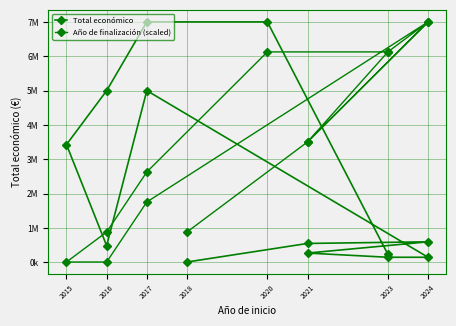

Reading left to right, list all the values displayed in this chart.

Total económico: 237042.0	6999999.0	6999999.0	4997660.0	3429908.0	486000.0	4999927.0	150000.0	150000.0	272024.0	599927.0	552147.0	11809.0
Año de finalización (scaled): 6126475.2	6126475.2	2632380.2	885332.8	11809.0	11809.0	1758856.5	6999999.0	6126475.2	3505904.0	6999999.0	3505904.0	885332.8